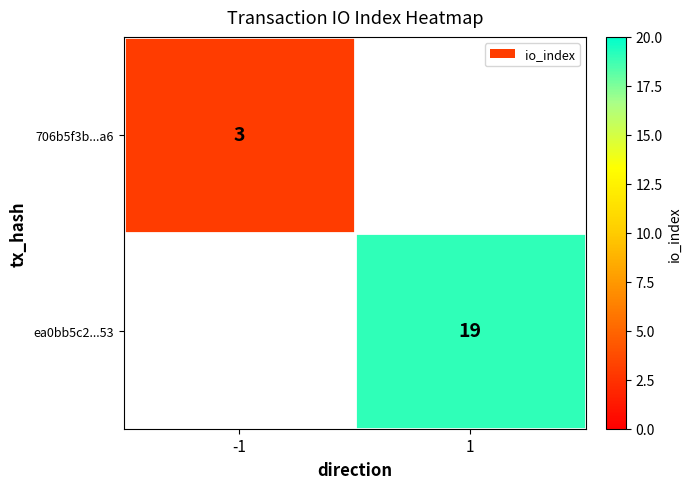

The ea0bb5c2...53 series shows 19 at 1. True or false?

True